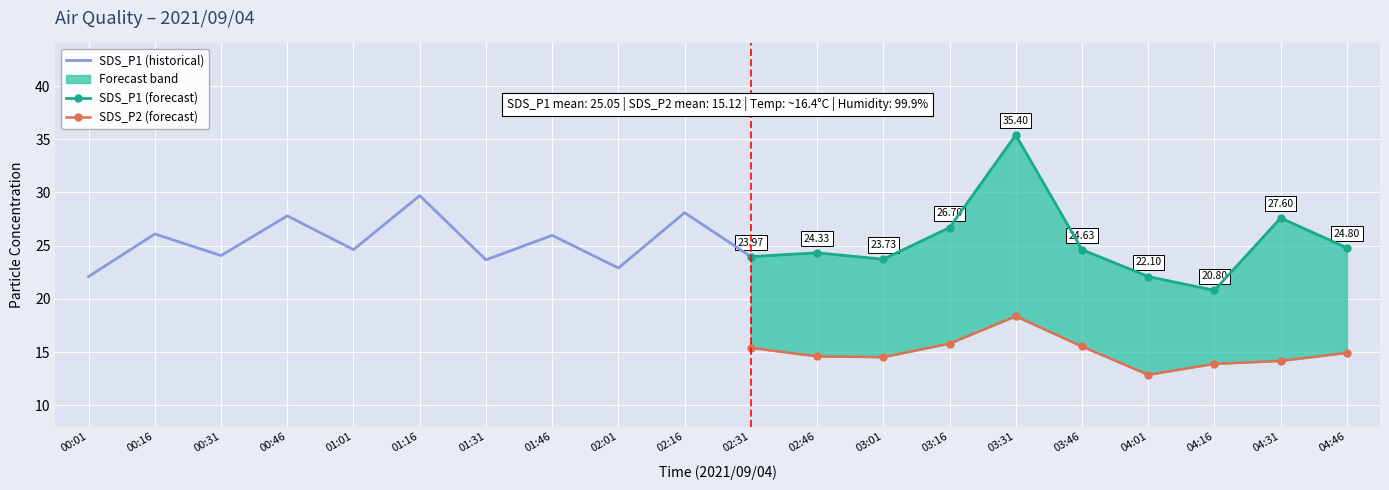

What is the sum of the SDS_P1 values at 04:46 and 00:31?

48.9